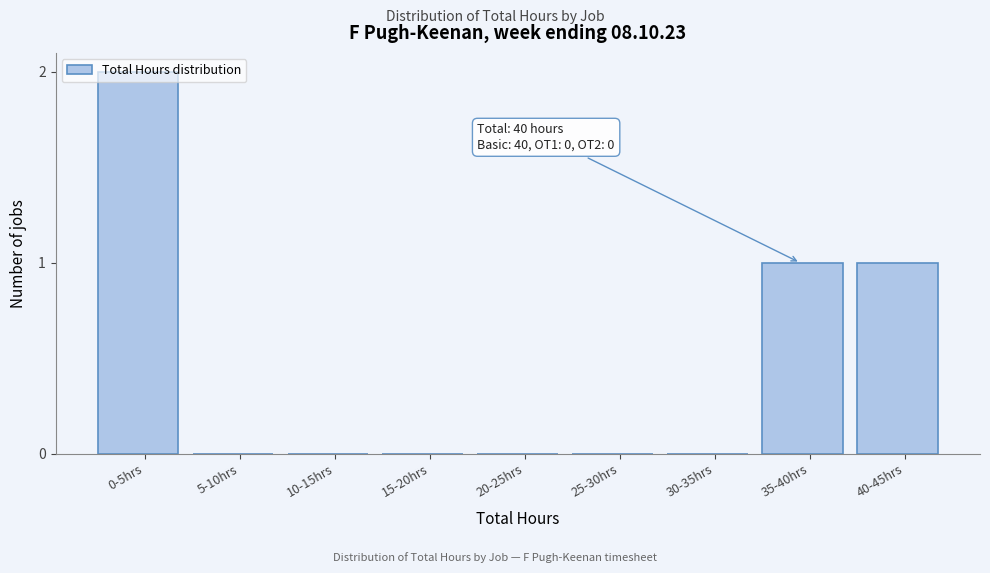

The value at 15-20hrs is 1. True or false?

False